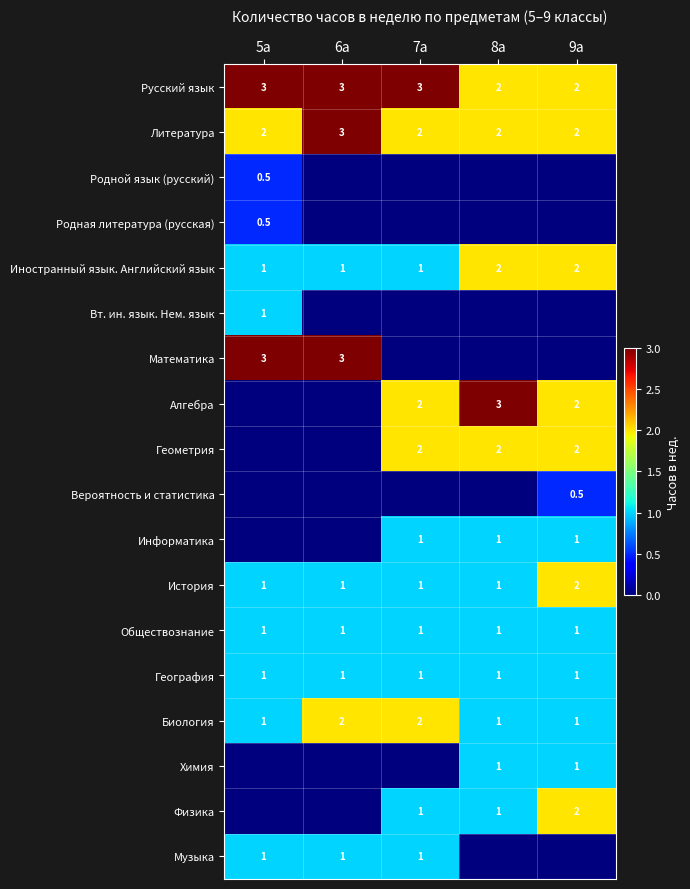

Is the value of Алгебра at 8а greater than the value of Физика at 8а?

Yes